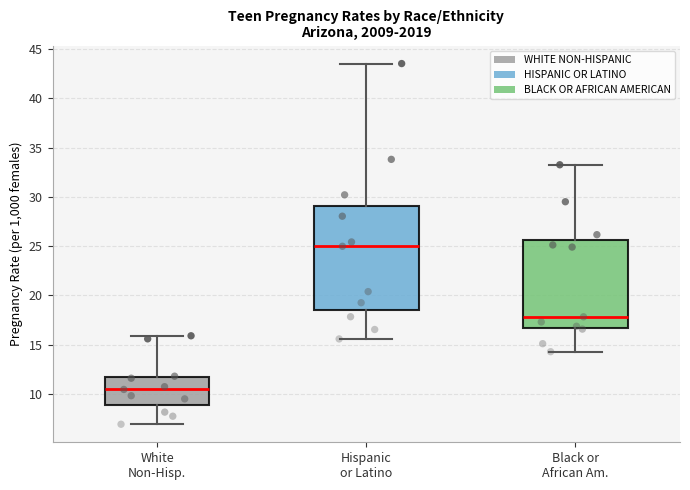

Reading left to right, transcribe this box plot: for each box, give where its median line is, the range the box spans, and where its two whiskers end, as read against the y-axis. The values are not printed on the chart, so give them approximately, as read against the axis.

White Non-Hisp.: median 10.5, box 9.0 to 11.5, whiskers 7.0 to 16.0
Hispanic or Latino: median 25.0, box 18.5 to 29.0, whiskers 15.5 to 43.5
Black or African Am.: median 18.0, box 16.5 to 25.5, whiskers 14.5 to 33.5